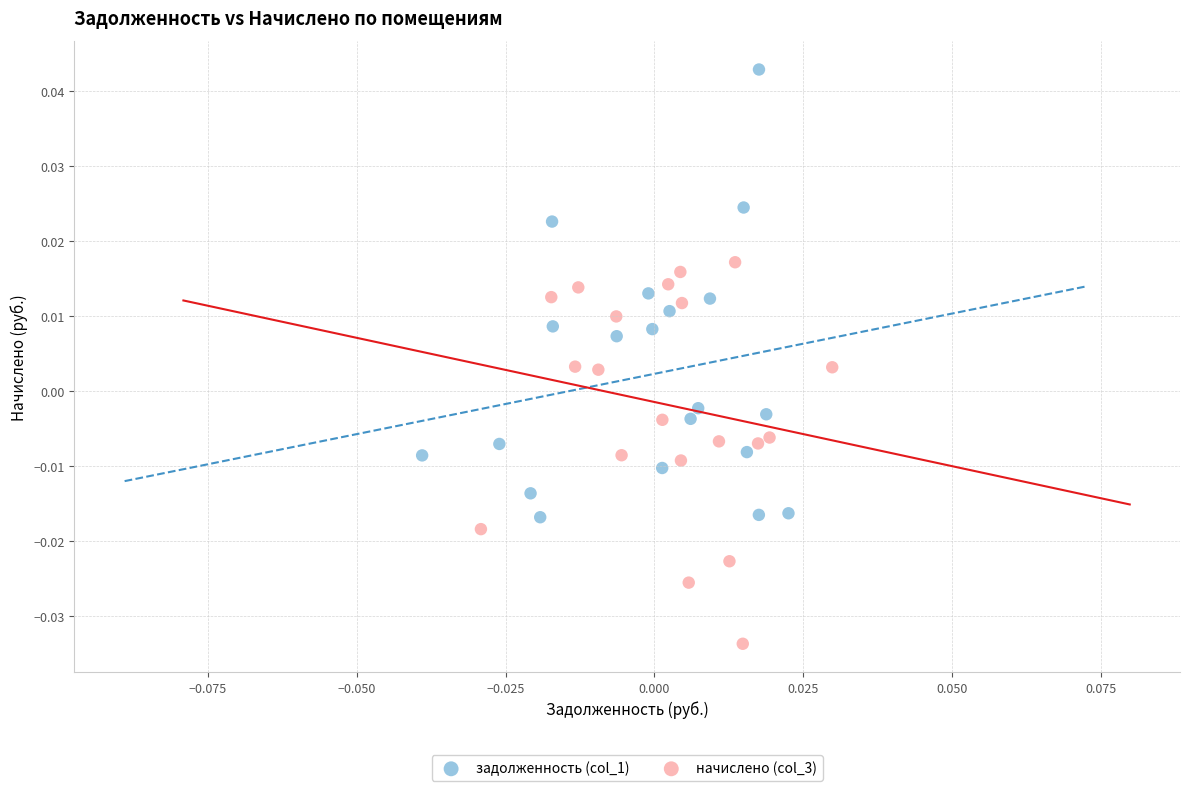

What are all the series names shown in the legend?

задолженность (col_1), начислено (col_3)